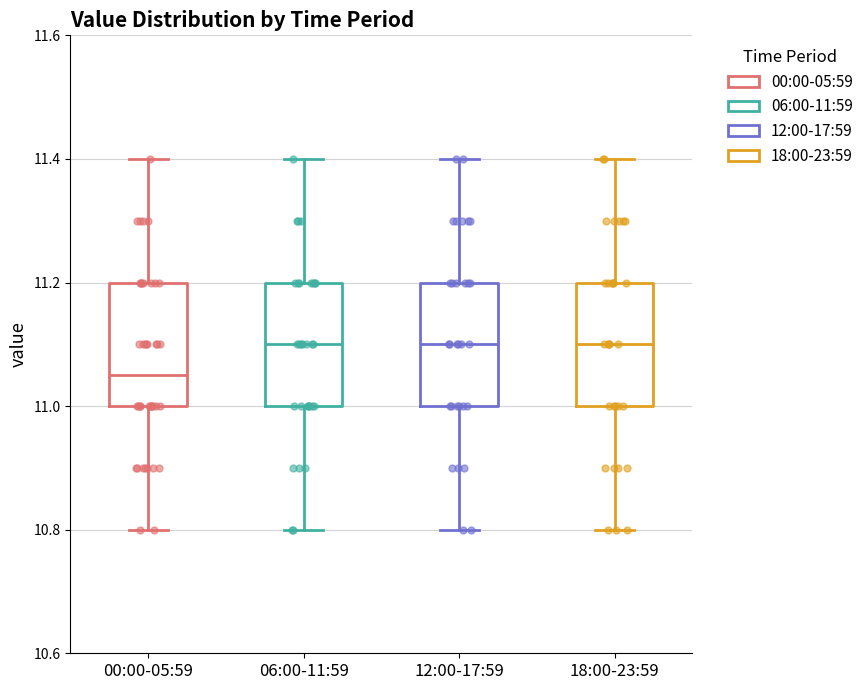

Where does the lower whisker of the box for 12:00-17:59 end on the y-axis? The values are not printed on the chart, so give them approximately, as read against the axis.

10.80